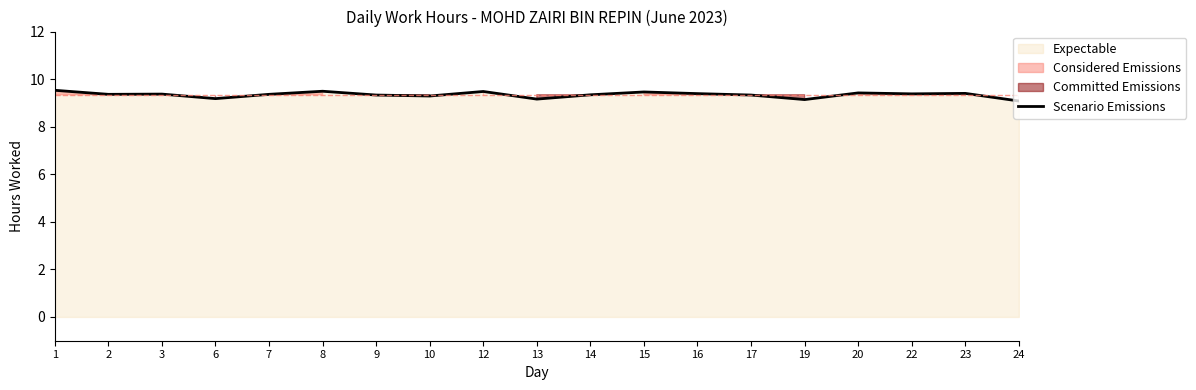

What is the approximate value at 23?

9.4